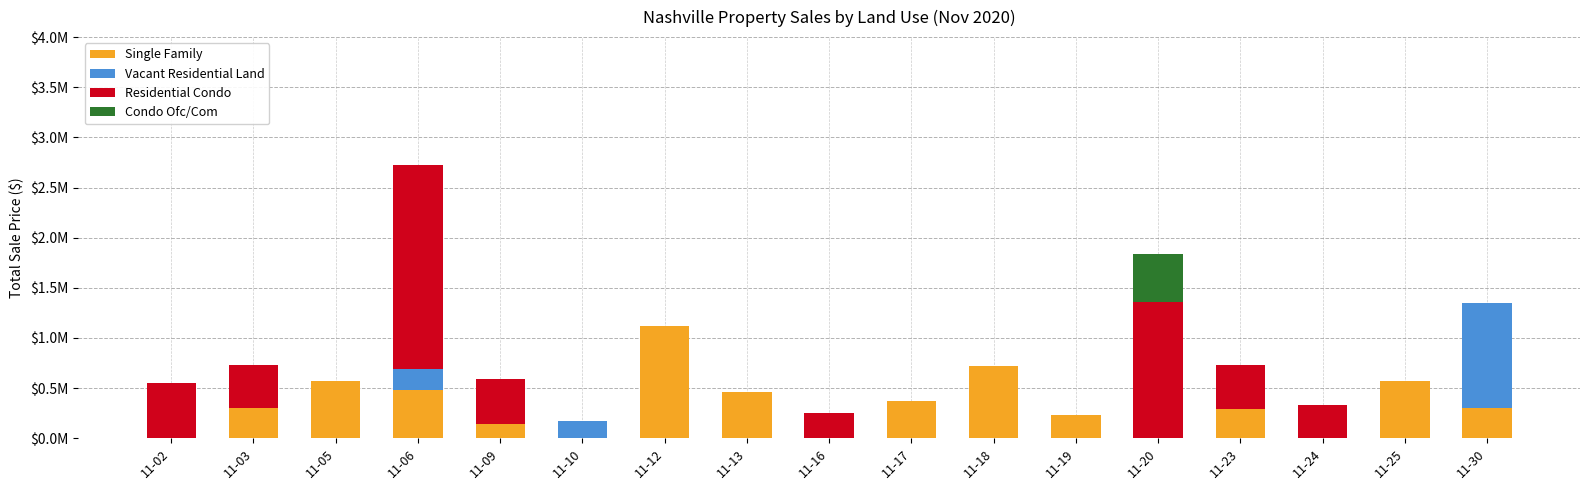

What is the average value of the Condo Ofc/Com series?

28235